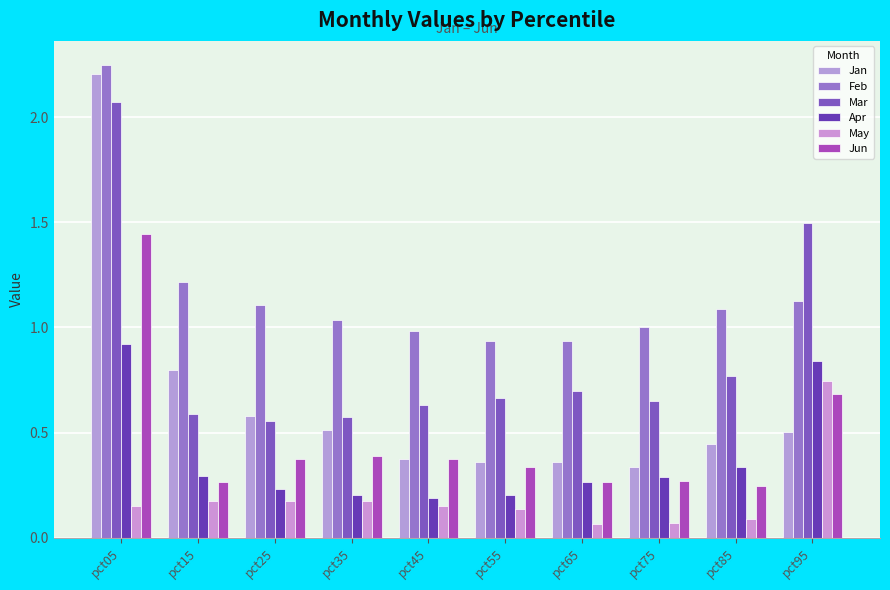

How many Apr values are between 0 and 1?

10